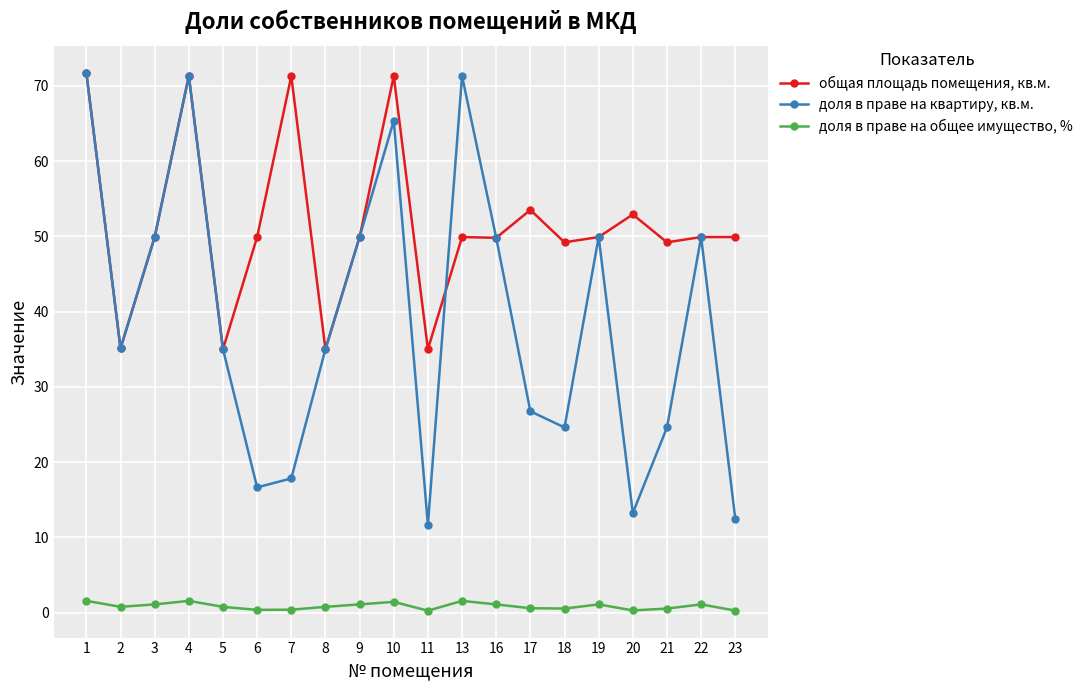

What is the value of the общая площадь помещения, кв.м. point at the 12th from the left?

49.9